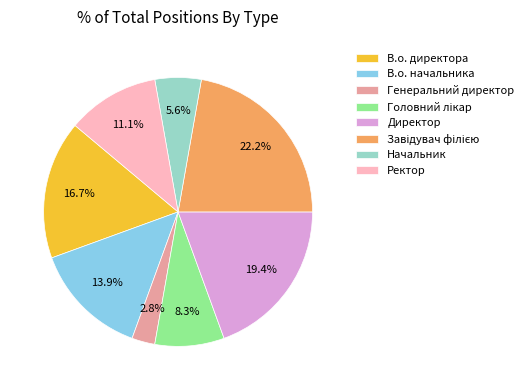

Which has a higher value, Генеральний директор or Директор?

Директор